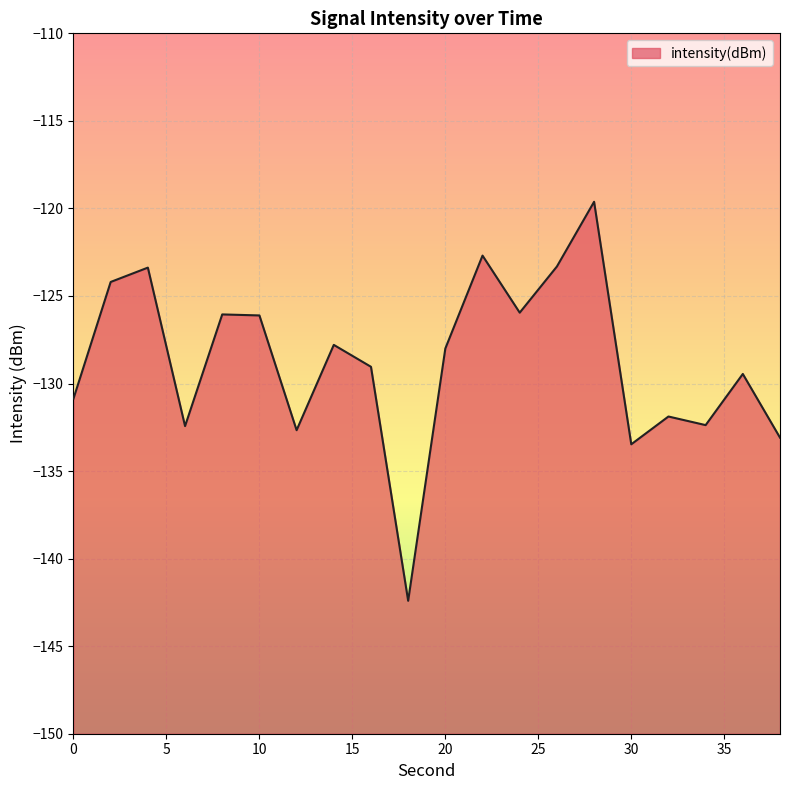

Reading right to left, extract all data points from this chart.

-133.1	-129.5	-132.4	-131.9	-133.5	-119.6	-123.3	-126.0	-122.7	-128.0	-142.4	-129.0	-127.8	-132.7	-126.1	-126.1	-132.4	-123.4	-124.2	-130.9